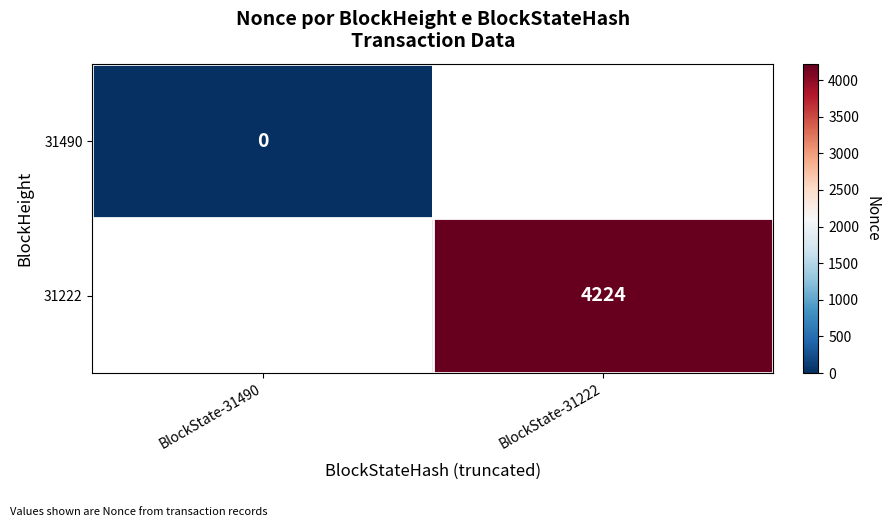

Which category has the highest value across all series?

BlockState-31222